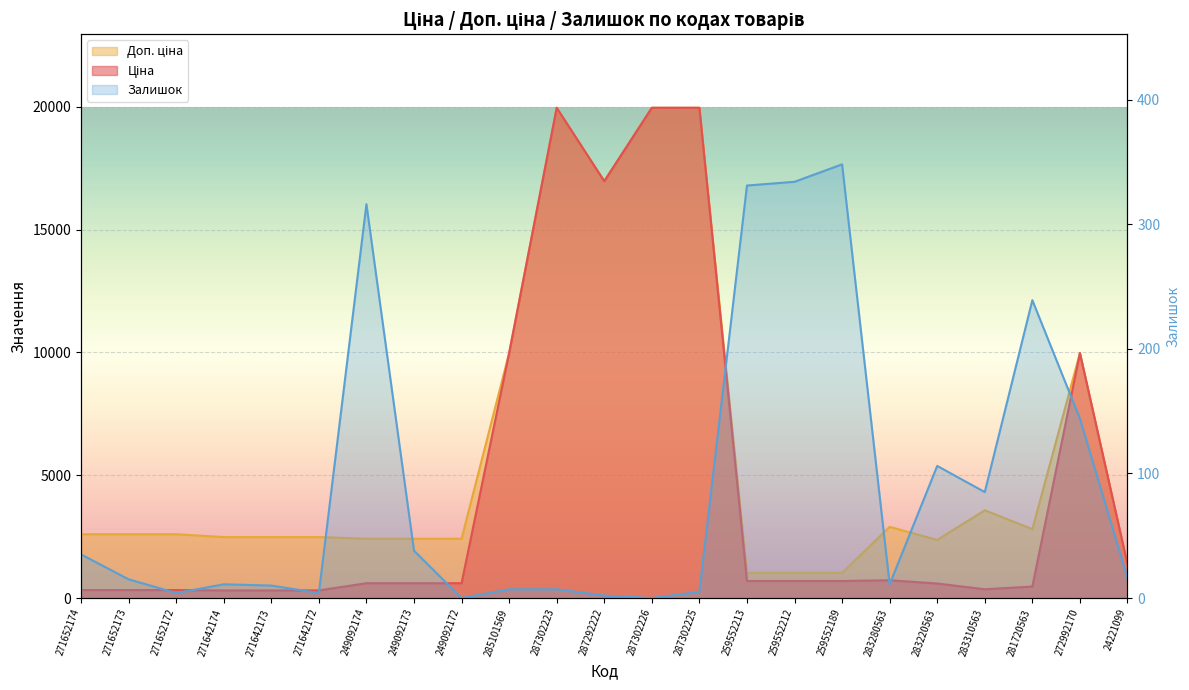

The value of Залишок at 283280563 is 11.0. True or false?

True